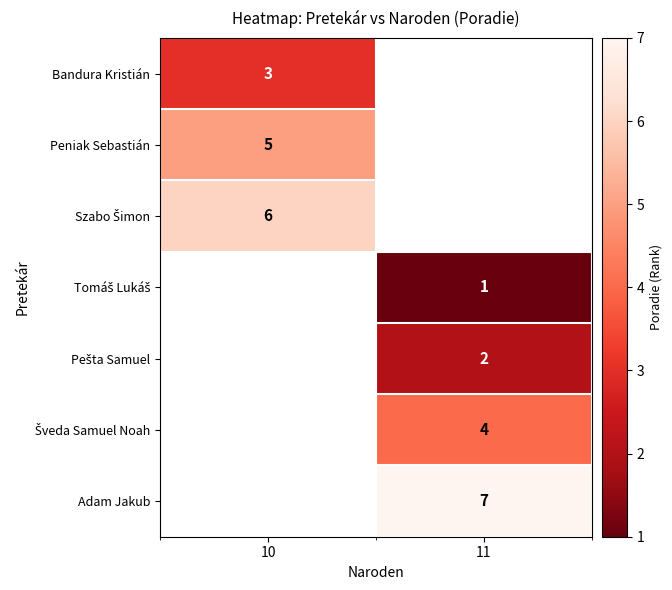

True or false: Bandura Kristián has a value of 5 at 10.

False